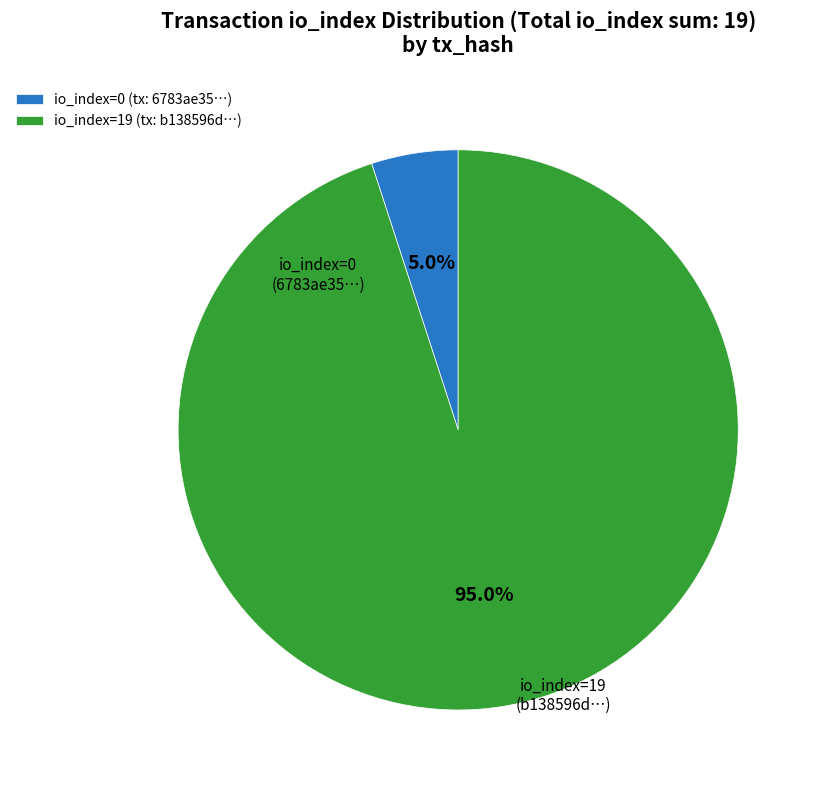

Which category has the biggest portion of the pie?

io_index=19 (tx: b138596d…)